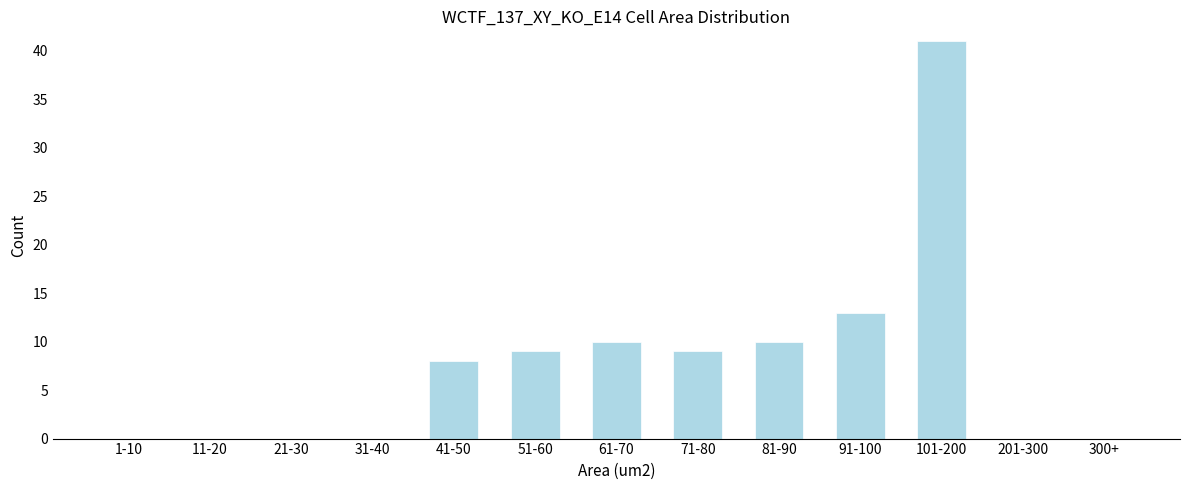

Reading right to left, transcribe all the data shown in this chart.

300+=0	201-300=0	101-200=41	91-100=13	81-90=10	71-80=9	61-70=10	51-60=9	41-50=8	31-40=0	21-30=0	11-20=0	1-10=0